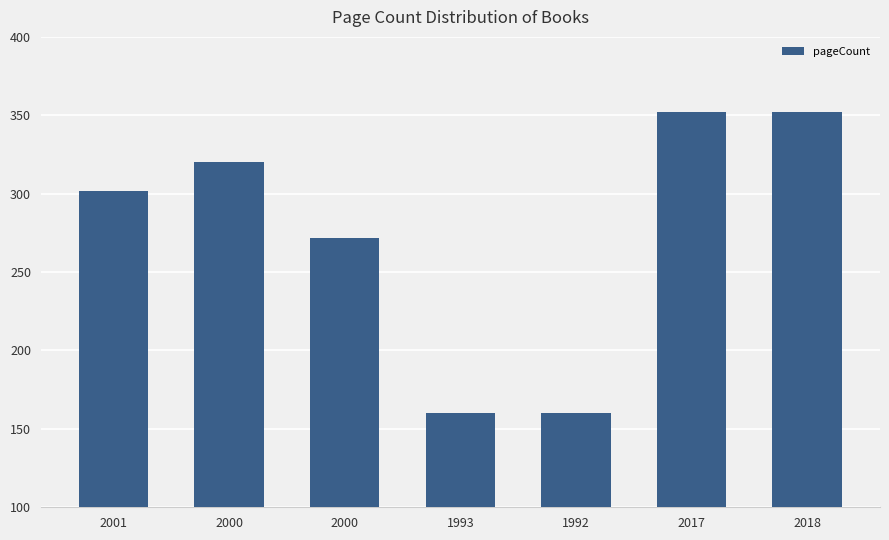

The value at 1992 is 263. True or false?

False